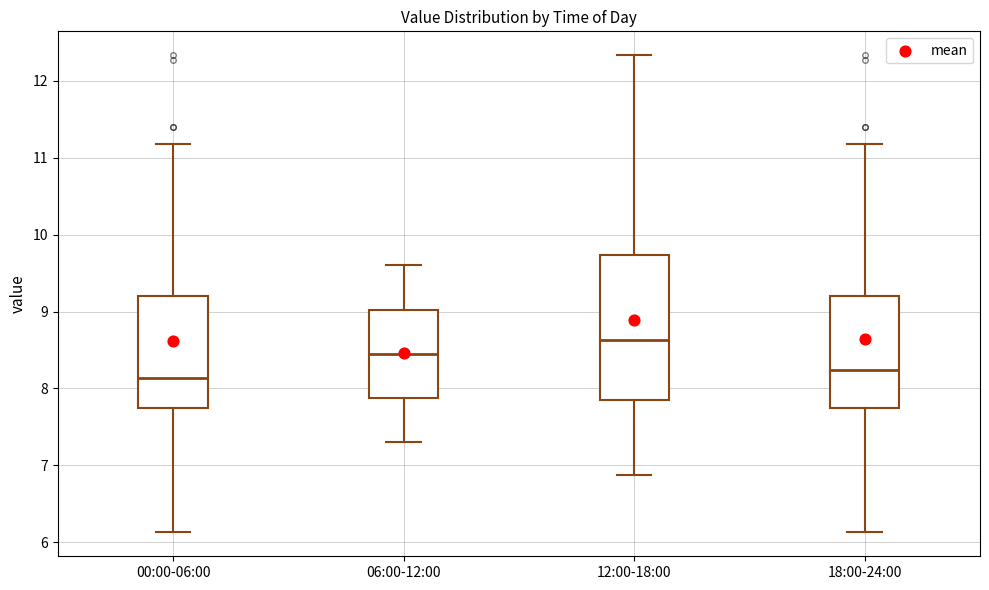

Which box is the tallest, from its lower edge to its upper edge?

12:00-18:00